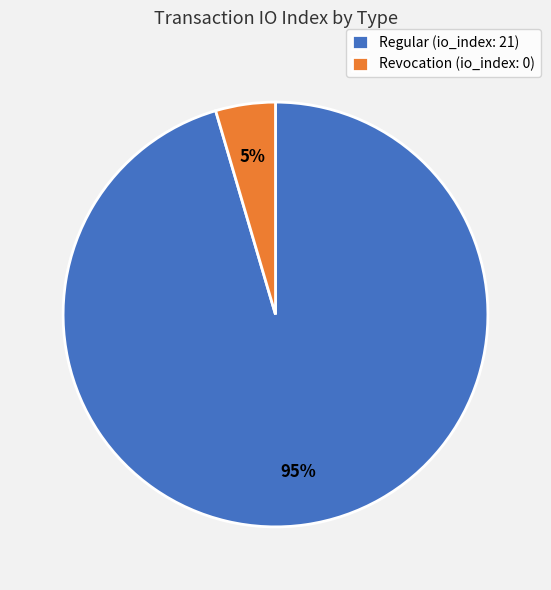

True or false: Revocation (io_index: 0) accounts for 5% of the total.

True